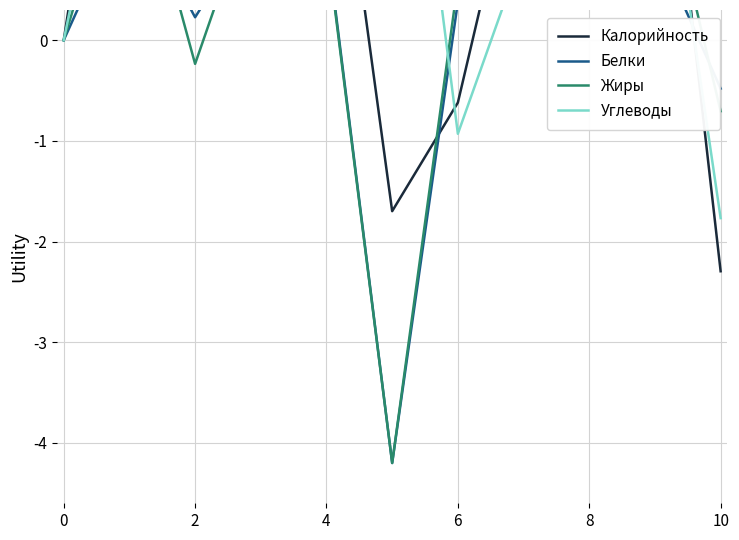

What are all the series names shown in the legend?

Калорийность, Белки, Жиры, Углеводы